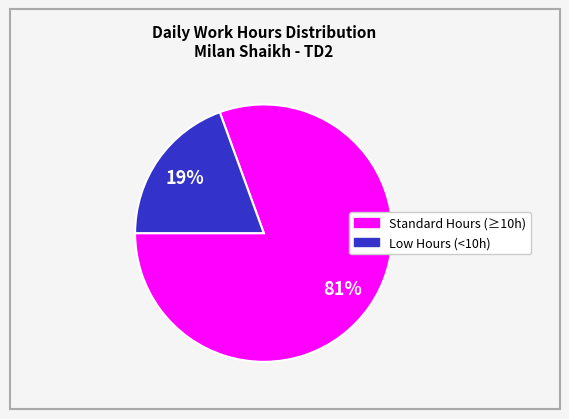

Is there any slice that represents more than half of the pie?

Yes